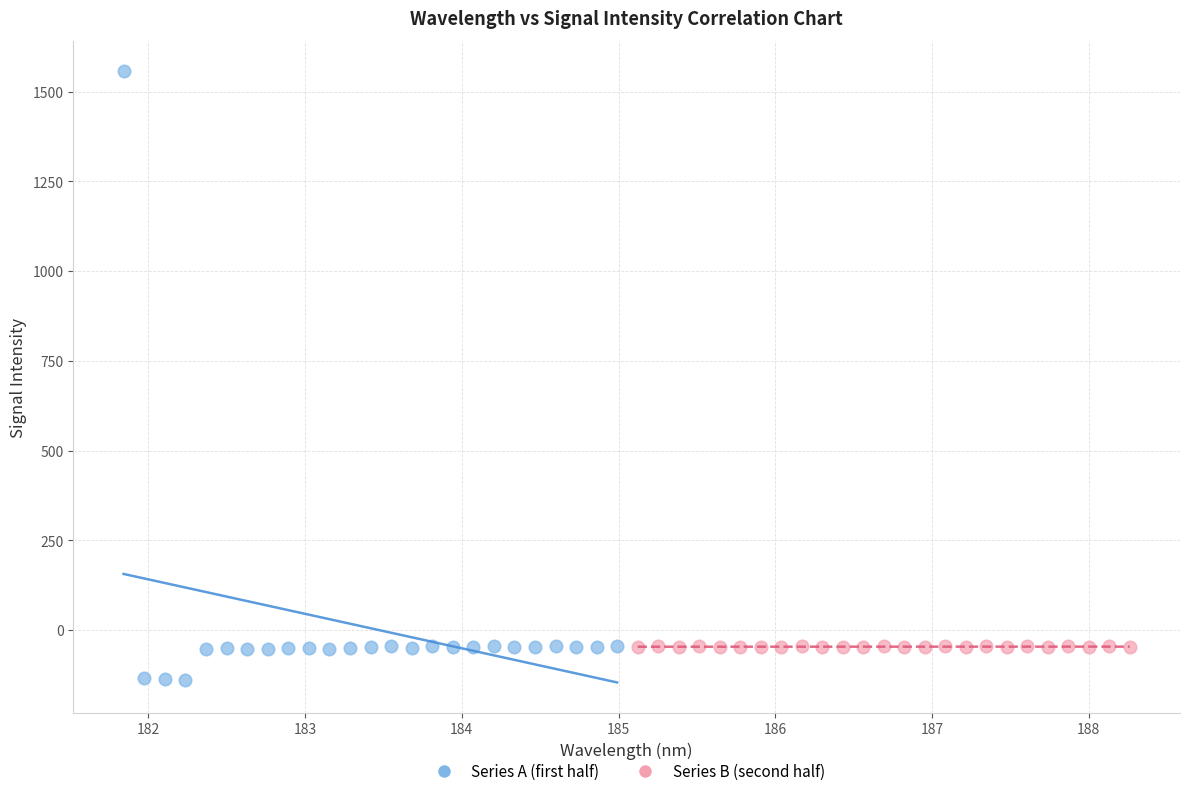

Which series has the widest spread of Y values?

Series A (first half)